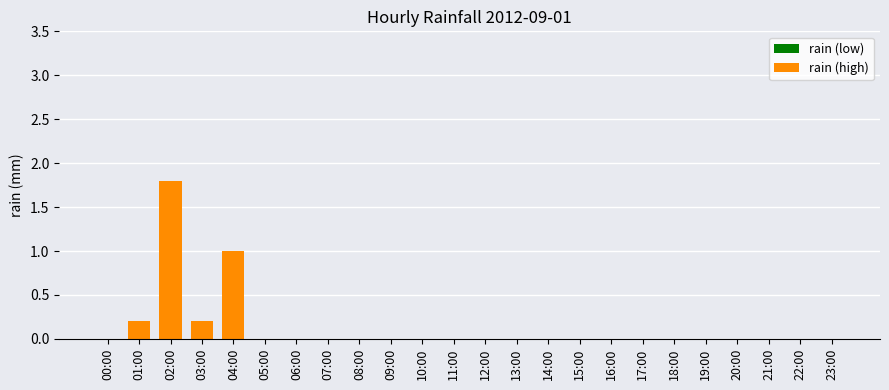

Reading left to right, transcribe all the data shown in this chart.

00:00=0.0	01:00=0.2	02:00=1.8	03:00=0.2	04:00=1.0	05:00=0.0	06:00=0.0	07:00=0.0	08:00=0.0	09:00=0.0	10:00=0.0	11:00=0.0	12:00=0.0	13:00=0.0	14:00=0.0	15:00=0.0	16:00=0.0	17:00=0.0	18:00=0.0	19:00=0.0	20:00=0.0	21:00=0.0	22:00=0.0	23:00=0.0